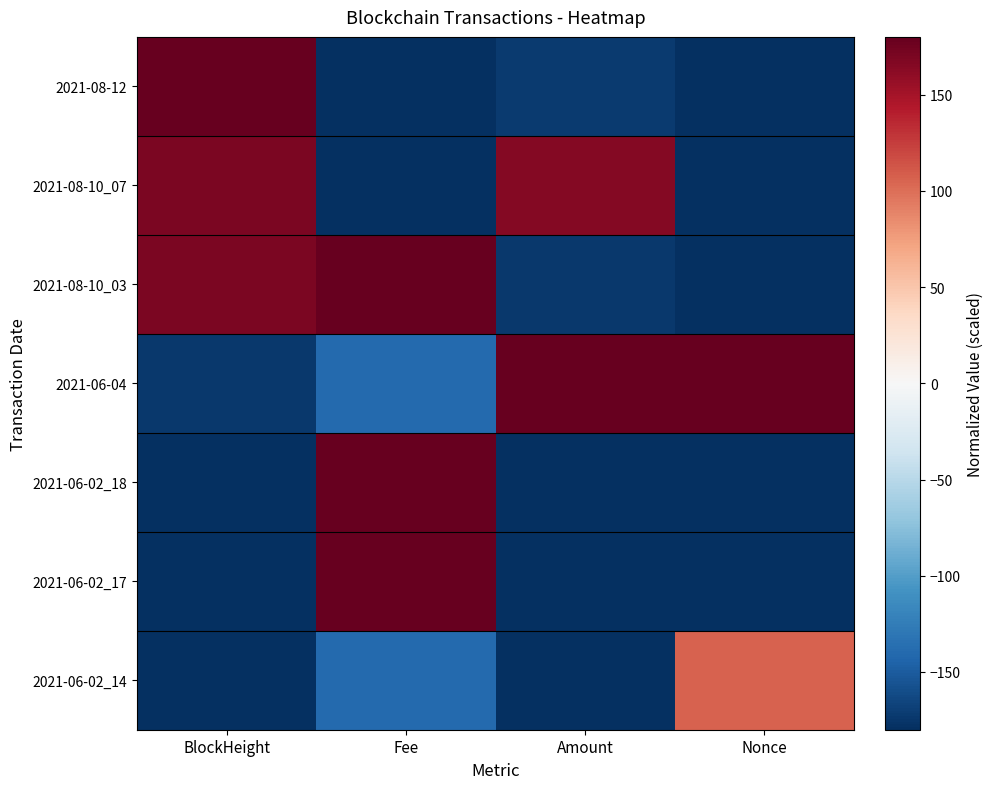

Reading left to right, what are all the values shown in this chart?

2021-08-12: BlockHeight=180.0	Fee=-180.0	Amount=-172.6	Nonce=-178.8
2021-08-10_07: BlockHeight=169.7	Fee=-180.0	Amount=165.9	Nonce=-179.1
2021-08-10_03: BlockHeight=168.9	Fee=180.0	Amount=-173.4	Nonce=-179.4
2021-06-04: BlockHeight=-173.0	Fee=-140.4	Amount=180.0	Nonce=180.0
2021-06-02_18: BlockHeight=-179.1	Fee=180.0	Amount=-180.0	Nonce=-179.7
2021-06-02_17: BlockHeight=-179.3	Fee=180.0	Amount=-180.0	Nonce=-180.0
2021-06-02_14: BlockHeight=-180.0	Fee=-140.4	Amount=-178.6	Nonce=106.6